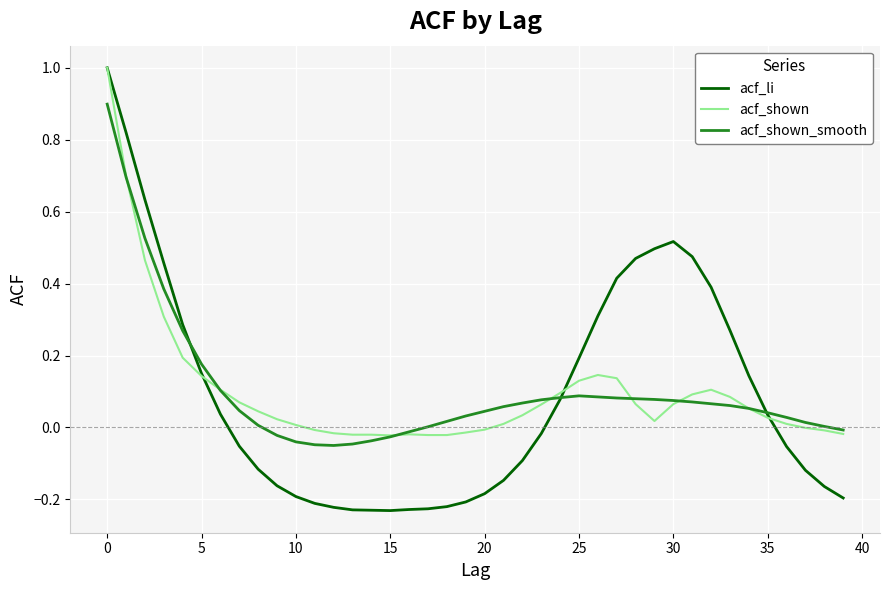

Is this an area chart (filled region under the line)?

No